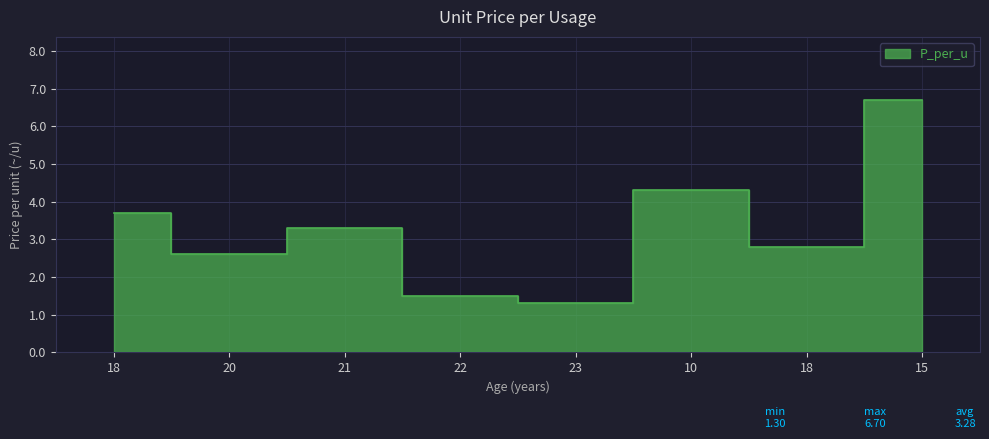

Where is the data nearest to the value 4?

18